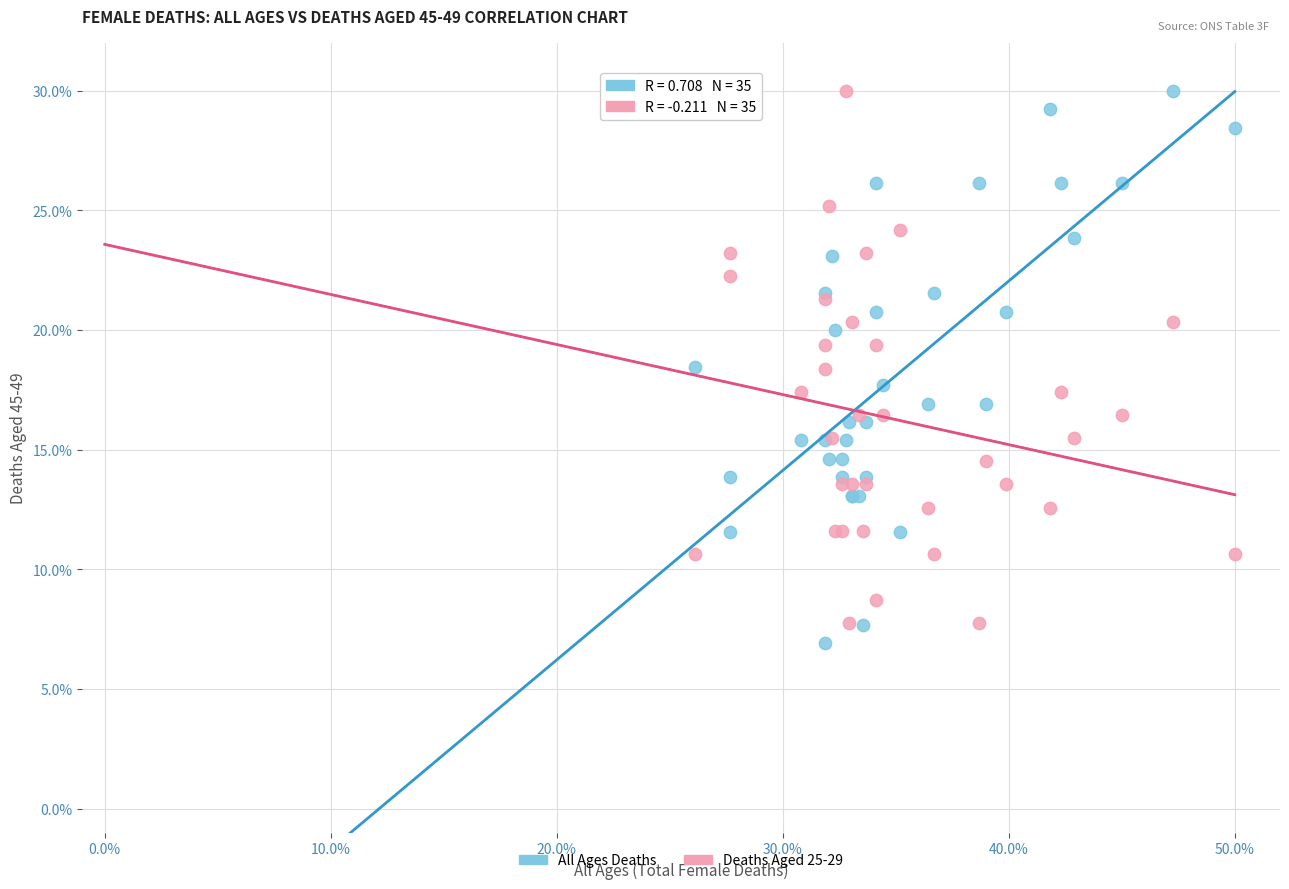

What is the X range (max minus min) for the scatter plot?

23.9